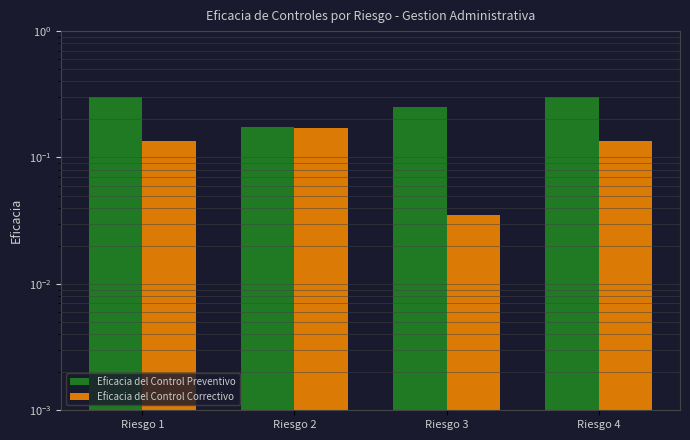

Count the Eficacia del Control Correctivo values in the range 0 to 1.

4